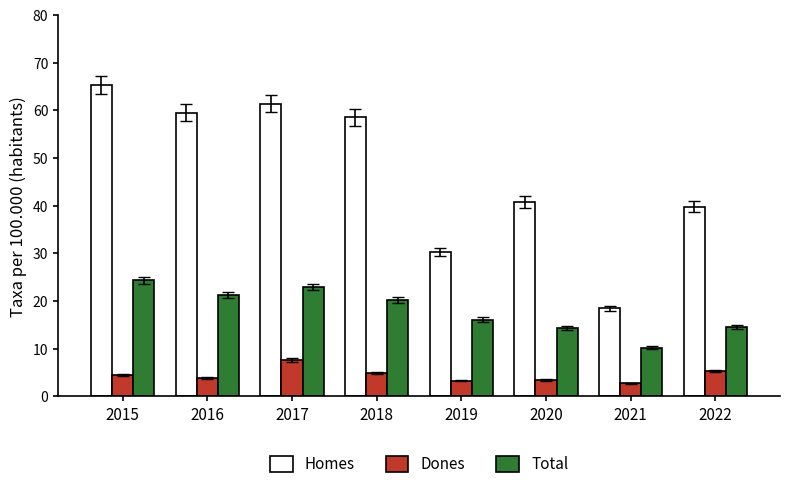

Between 2020 and 2021, which series saw the biggest shift?

Homes